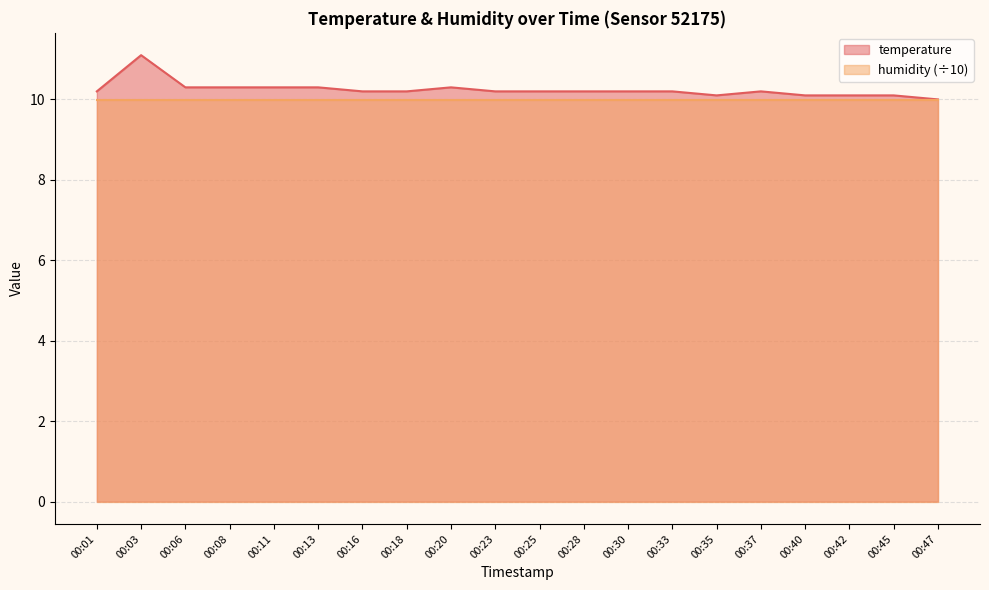

How many data points are above 10?

19